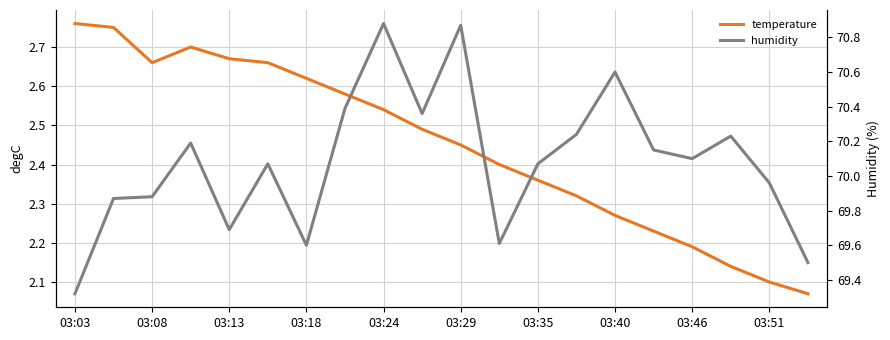

Is this an area chart (filled region under the line)?

No